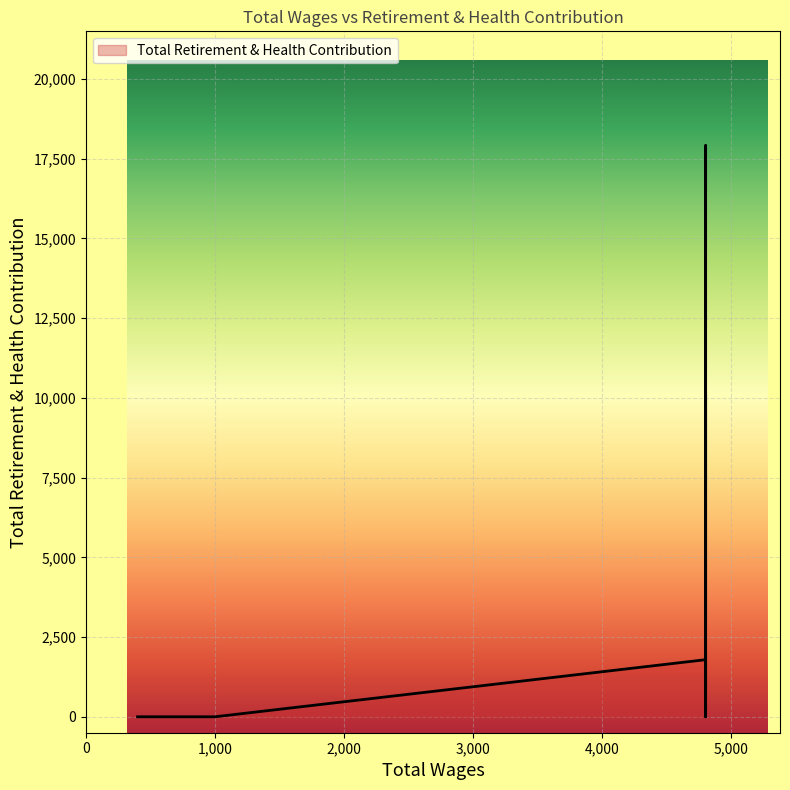

Is this an area chart (filled region under the line)?

No